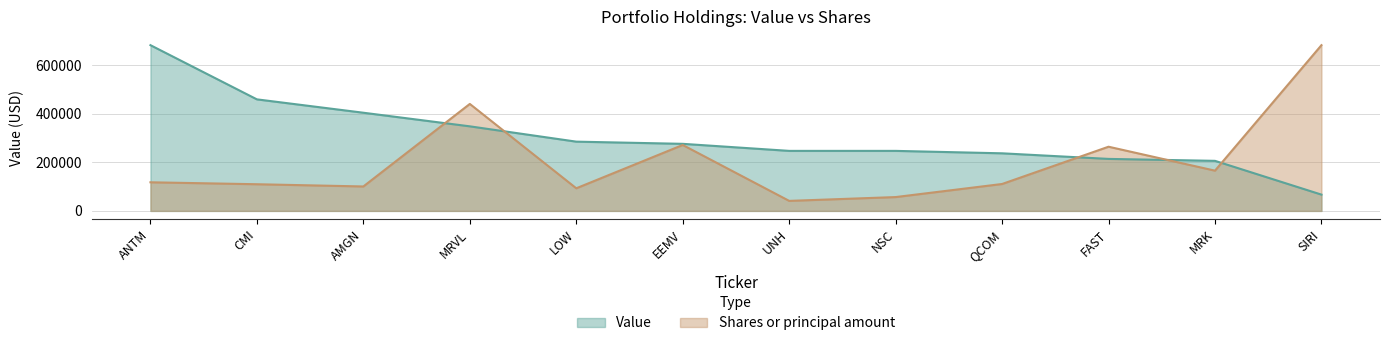

Reading left to right, extract all data points from this chart.

Value: ANTM=682000.0	CMI=459000.0	AMGN=404000.0	MRVL=348000.0	LOW=285000.0	EEMV=276000.0	UNH=247000.0	NSC=247000.0	QCOM=237000.0	FAST=214000.0	MRK=206000.0	SIRI=67000.0
Shares or principal amount: ANTM=117738.0	CMI=109740.0	AMGN=100564.0	MRVL=440200.0	LOW=93062.0	EEMV=271250.0	UNH=41230.0	NSC=56916.0	QCOM=110732.0	FAST=264120.0	MRK=165602.0	SIRI=682000.0